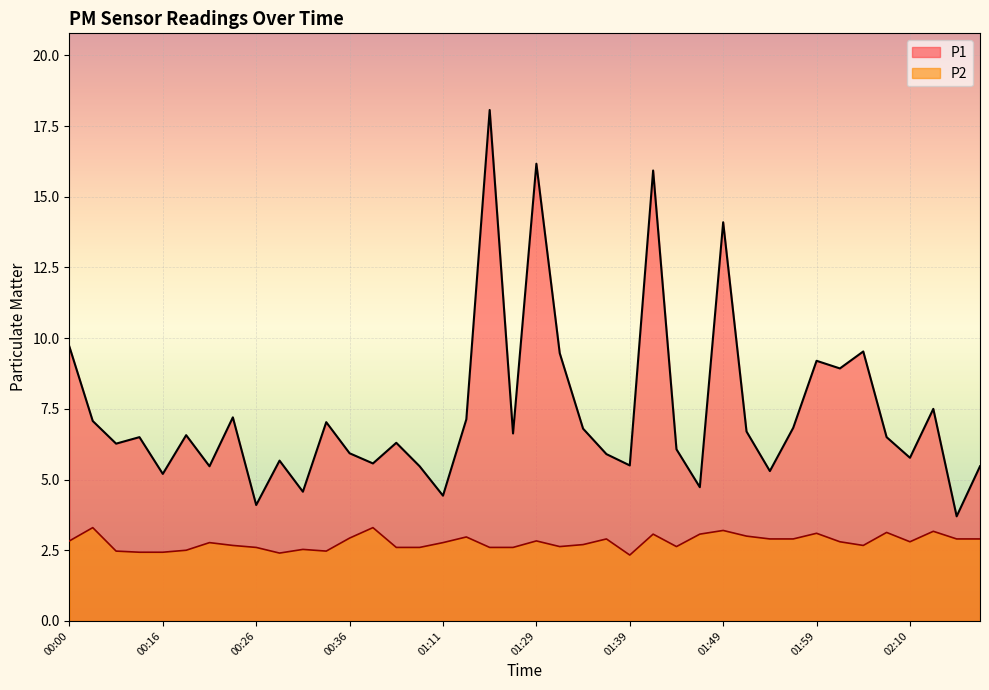

Where is P1 nearest to the value 10?

00:00